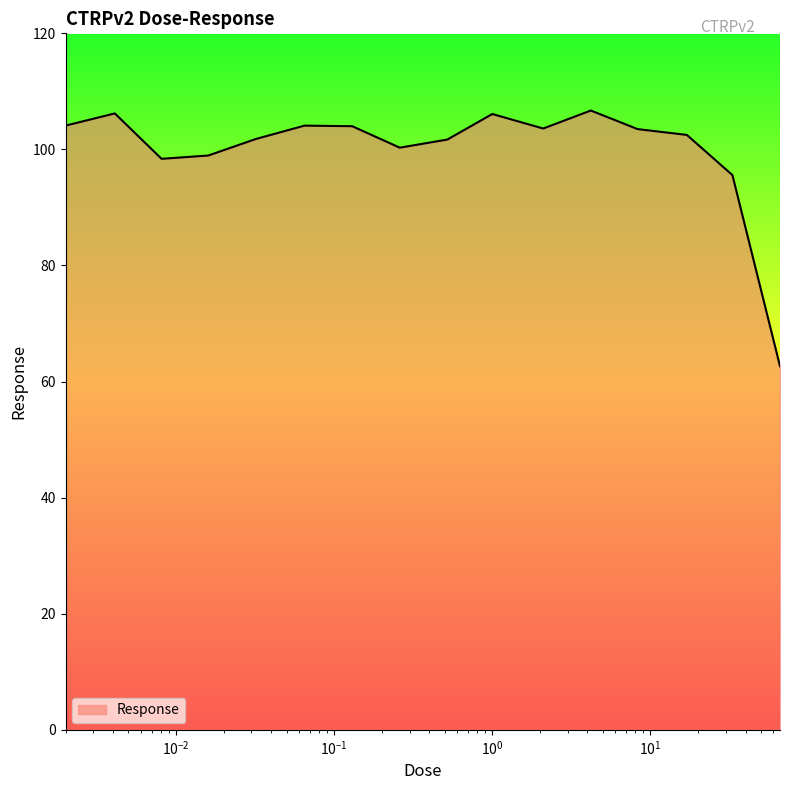

What is the minimum value shown in the chart?

62.6